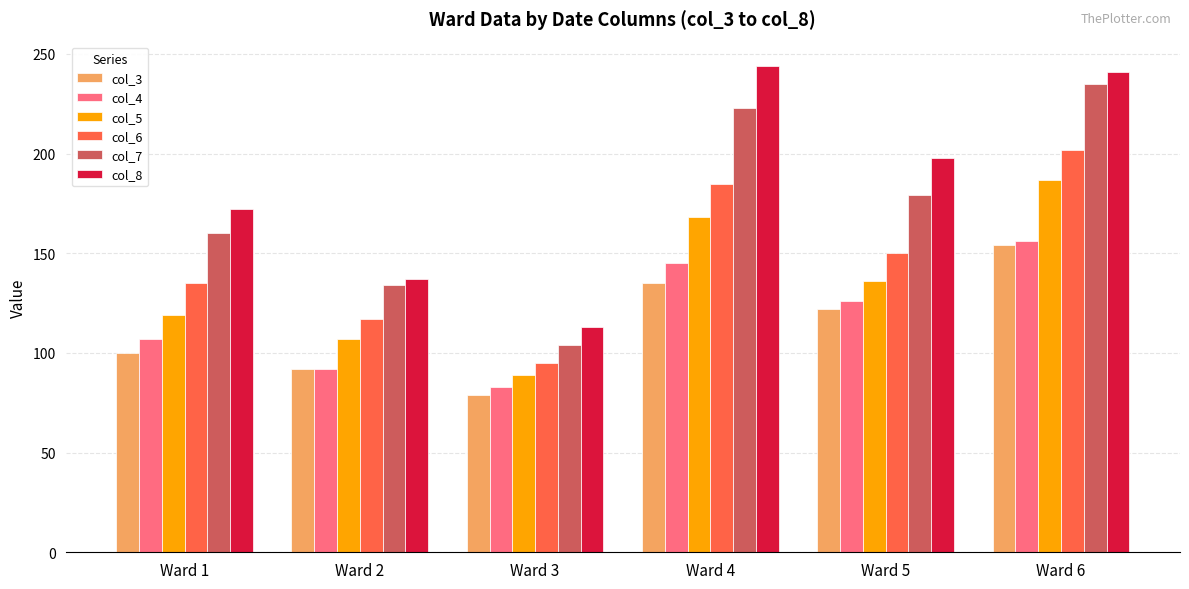

What are all the series names shown in the legend?

col_3, col_4, col_5, col_6, col_7, col_8